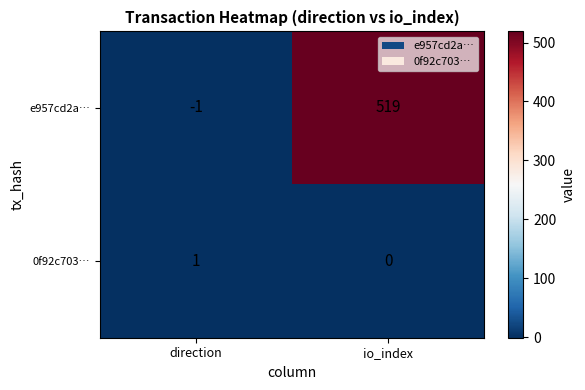

Reading left to right, extract all data points from this chart.

e957cd2a…: direction=-1	io_index=519
0f92c703…: direction=1	io_index=0